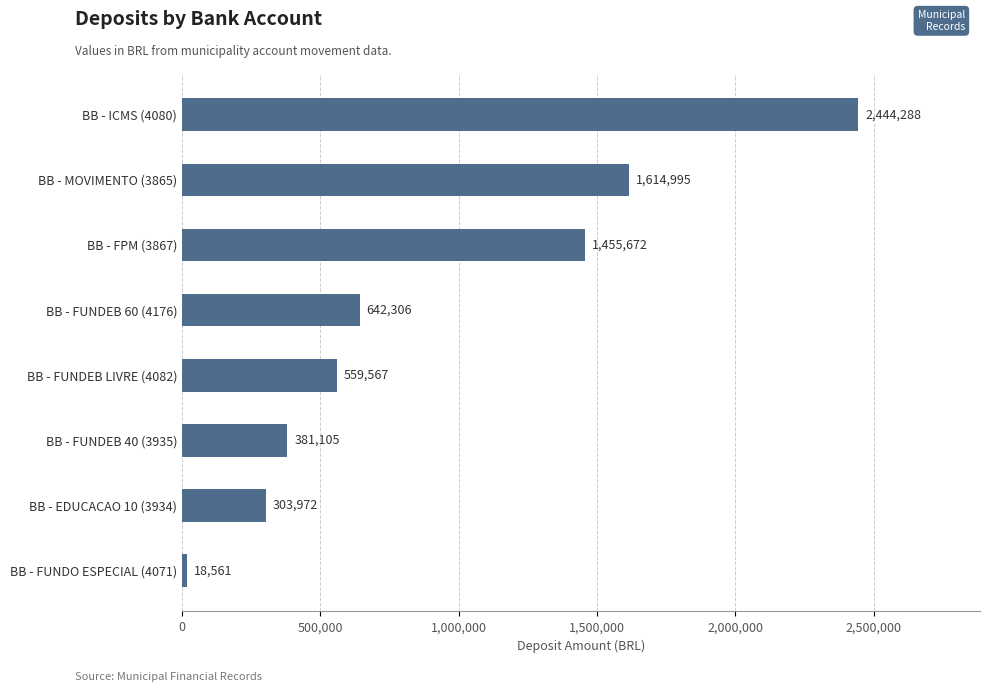

Between BB - ICMS (4080) and BB - MOVIMENTO (3865), which is larger?

BB - ICMS (4080)